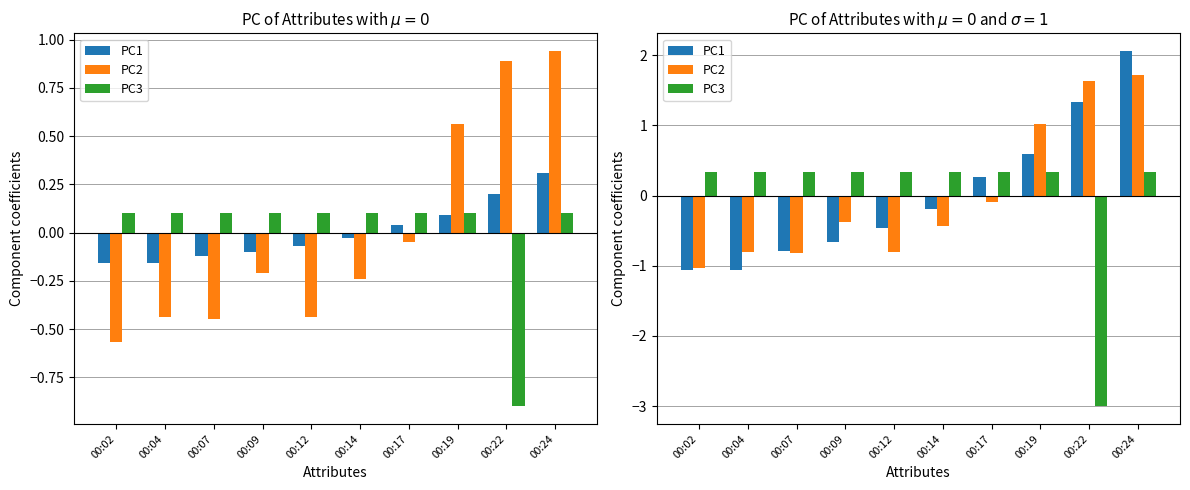

Reading right to left, what are all the values shown in this chart?

PC1: 00:24=2.1	00:22=1.3	00:19=0.6	00:17=0.3	00:14=-0.2	00:12=-0.5	00:09=-0.7	00:07=-0.8	00:04=-1.1	00:02=-1.1
PC2: 00:24=1.7	00:22=1.6	00:19=1.0	00:17=-0.1	00:14=-0.4	00:12=-0.8	00:09=-0.4	00:07=-0.8	00:04=-0.8	00:02=-1.0
PC3: 00:24=0.3	00:22=-3.0	00:19=0.3	00:17=0.3	00:14=0.3	00:12=0.3	00:09=0.3	00:07=0.3	00:04=0.3	00:02=0.3